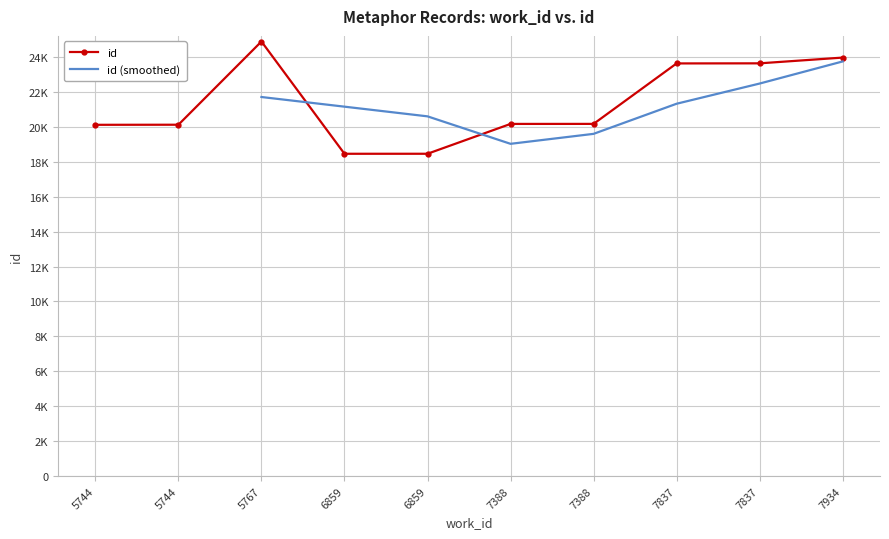

What is the change in value from 5744 to 7388?

+53